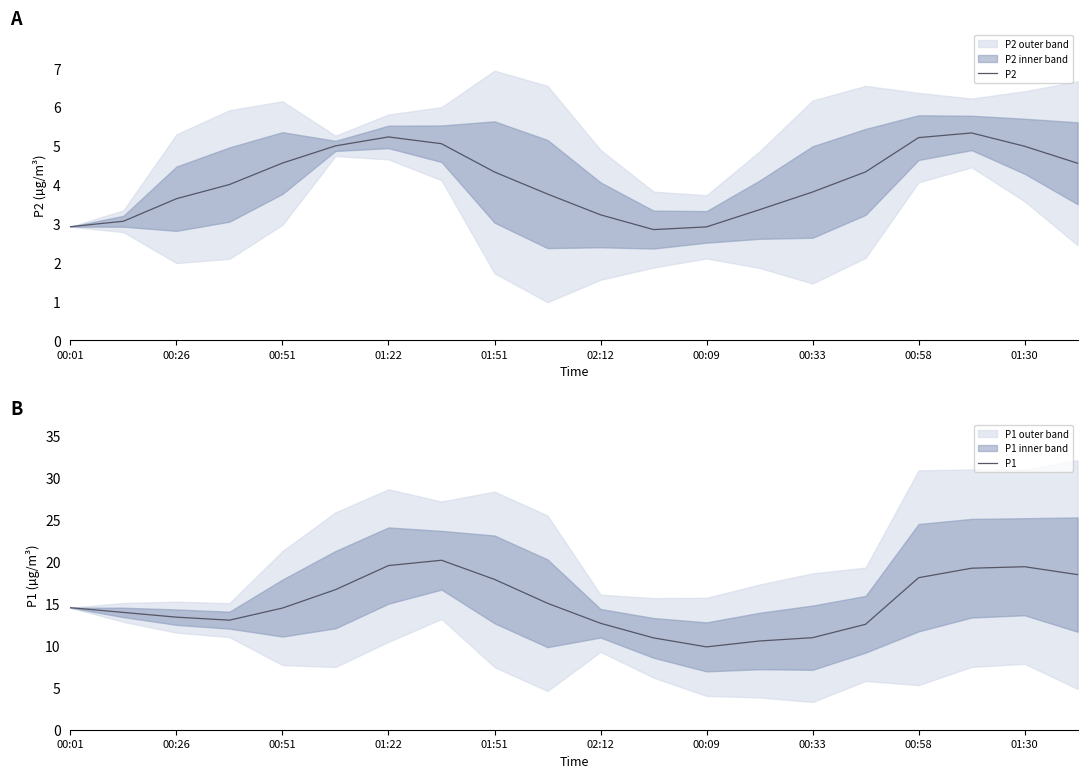

What is the average value of the P1 series?

15.0